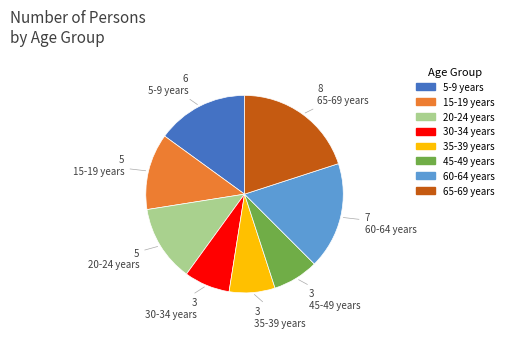

Does any single category account for the majority?

No